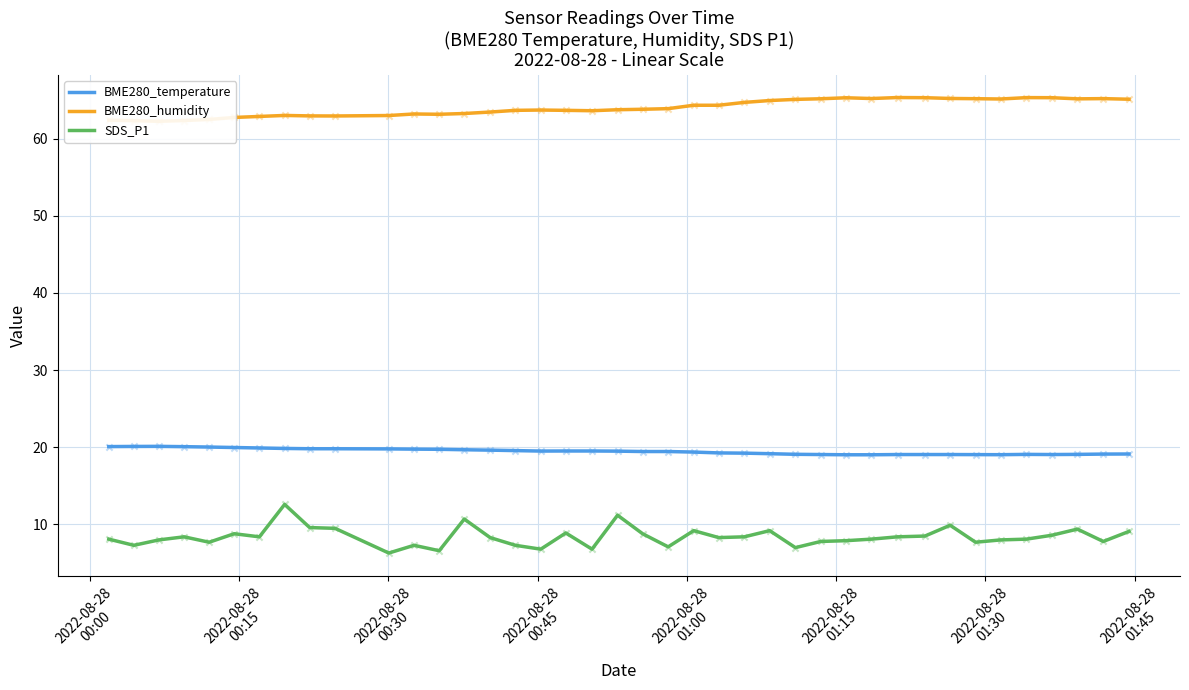

What are all the series names shown in the legend?

BME280_temperature, BME280_humidity, SDS_P1